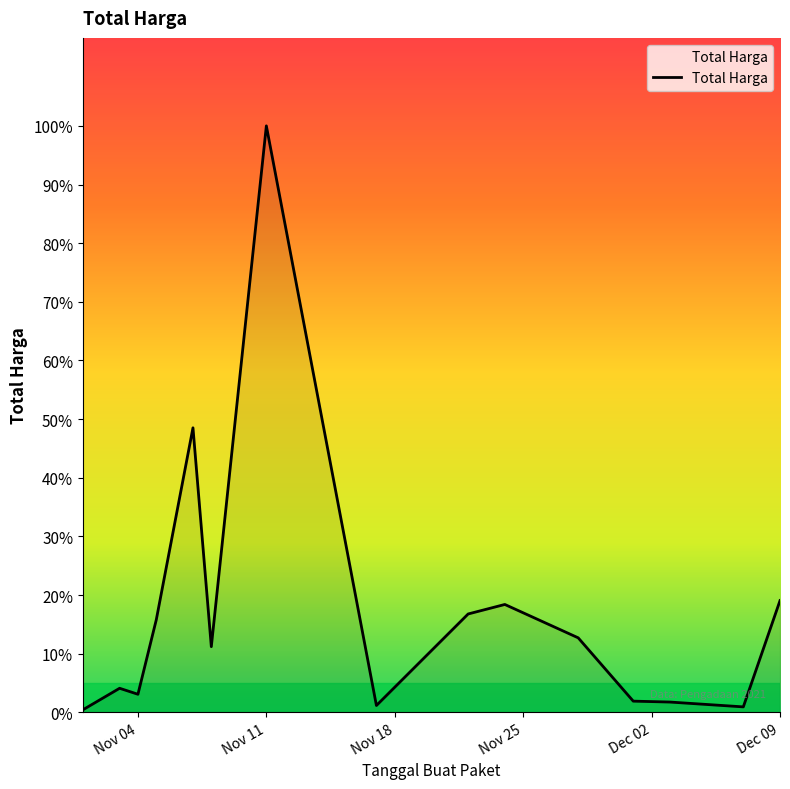

What is the sum of all values?

7518497085